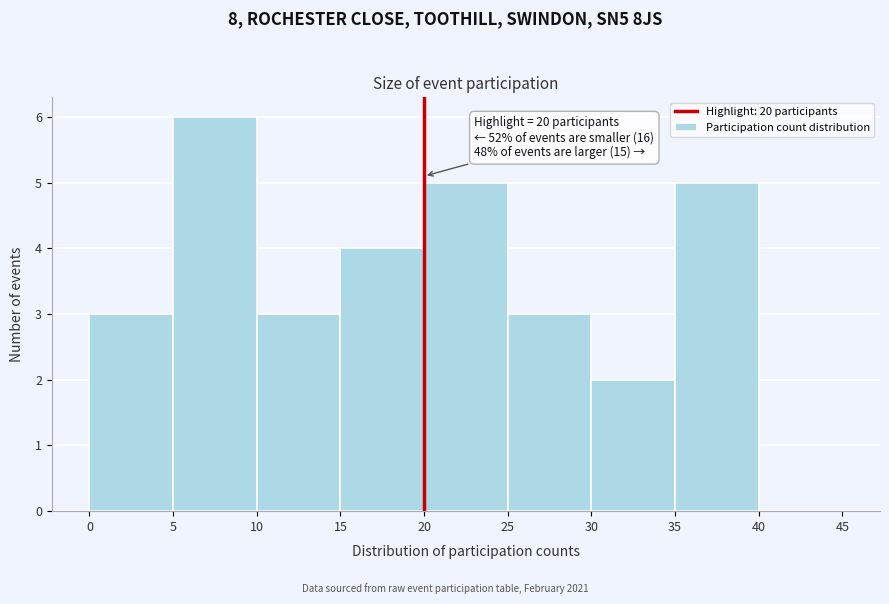

Which range on the x-axis has the tallest bar?

5 to 10